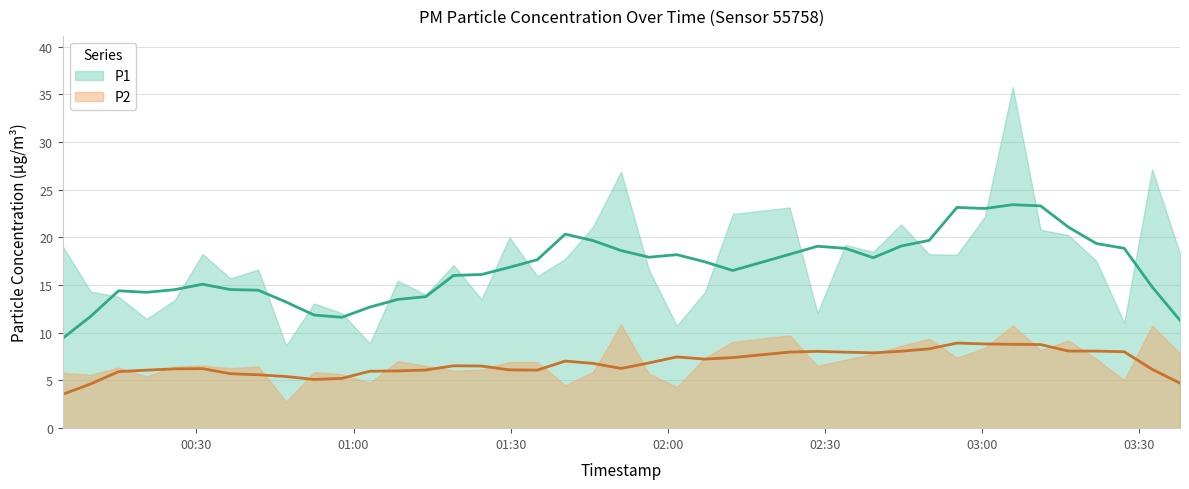

What is the label of the 12th point from the right?

2024-01-15T02:39:14